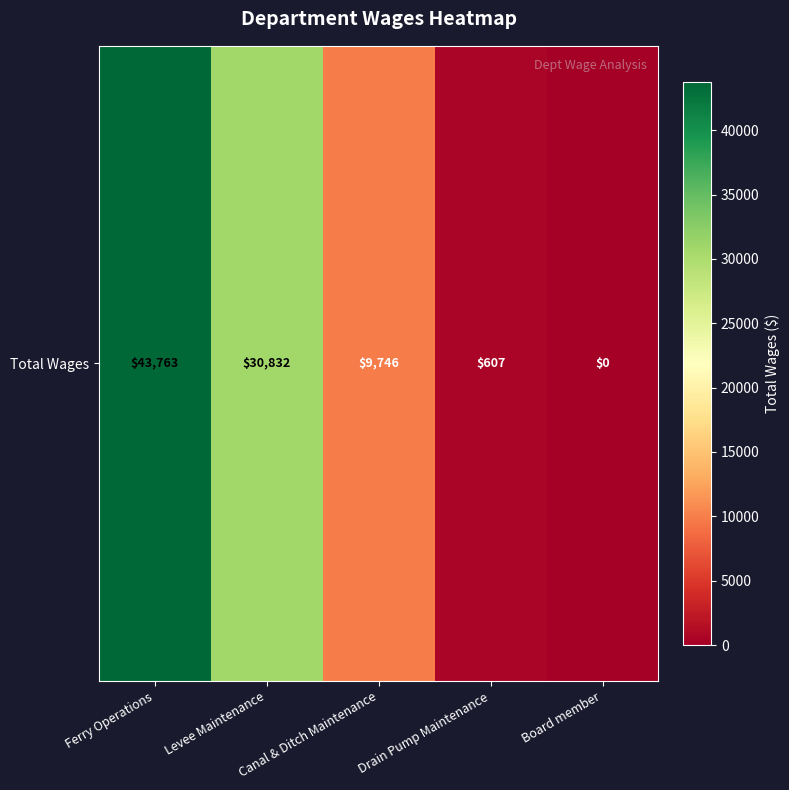

Rank the categories by value from lowest to highest.

Board member, Drain Pump Maintenance, Canal & Ditch Maintenance, Levee Maintenance, Ferry Operations